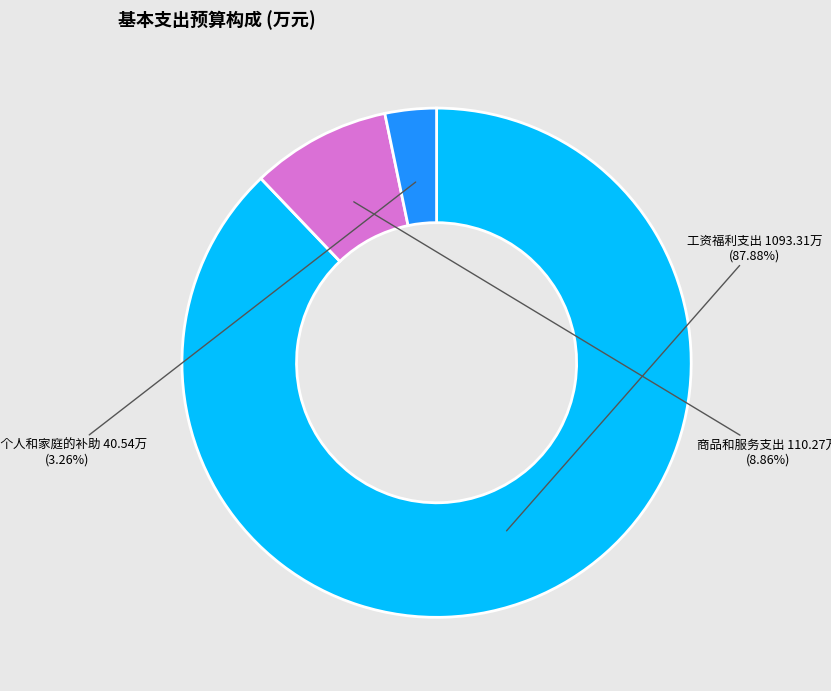

How many slices are in this pie chart?

3